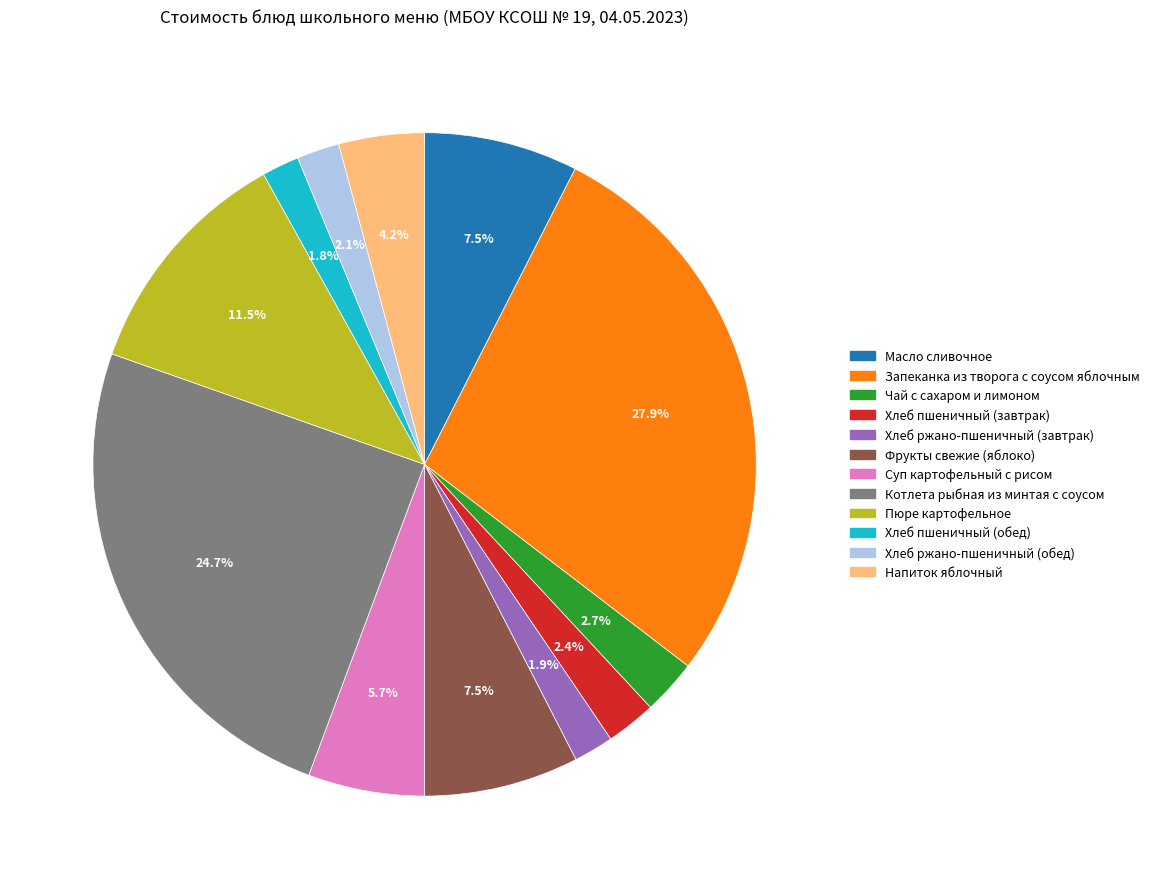

Which slice is the largest?

Запеканка из творога с соусом яблочным